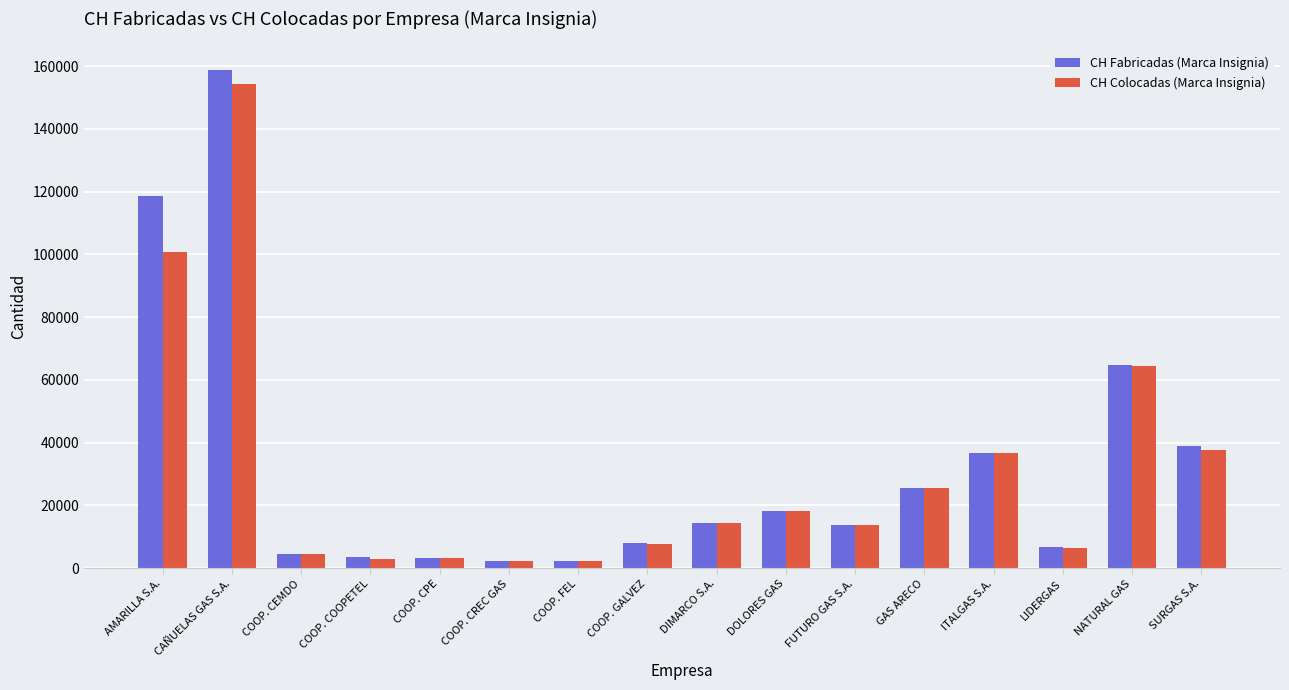

Where does the CH Fabricadas (Marca Insignia) series first go above 14400?

AMARILLA S.A.